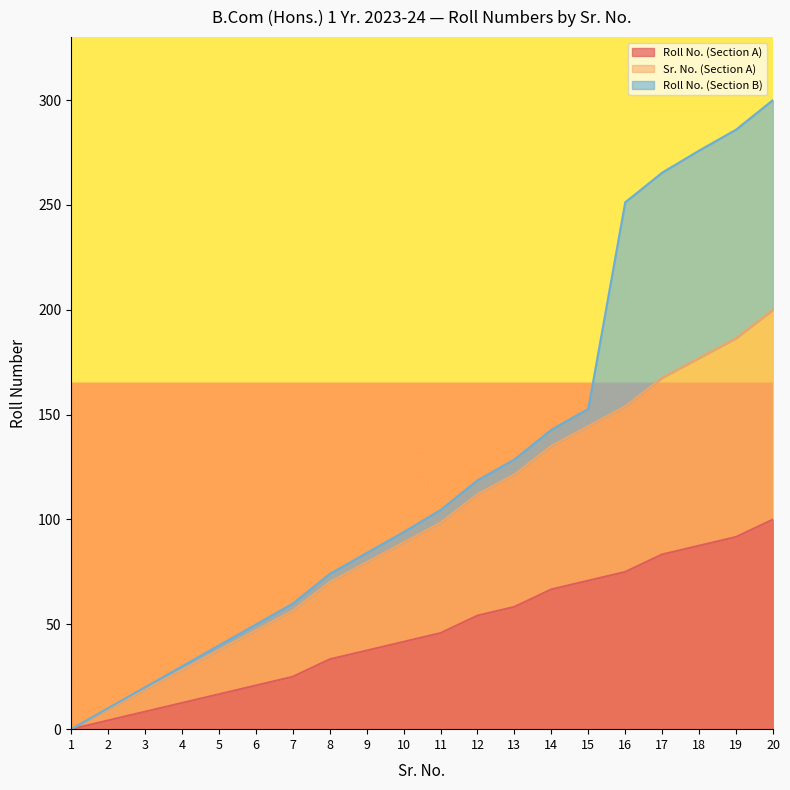

Rank the categories by Sr. No. (Section A) value from lowest to highest.

1, 2, 3, 4, 5, 6, 7, 8, 9, 10, 11, 12, 13, 14, 15, 16, 17, 18, 19, 20